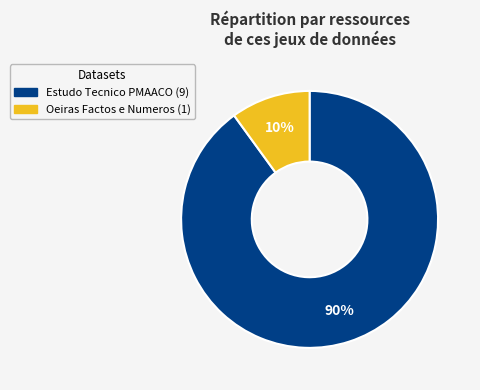

Which has a higher value, Estudo Tecnico PMAACO or Oeiras Factos e Numeros?

Estudo Tecnico PMAACO